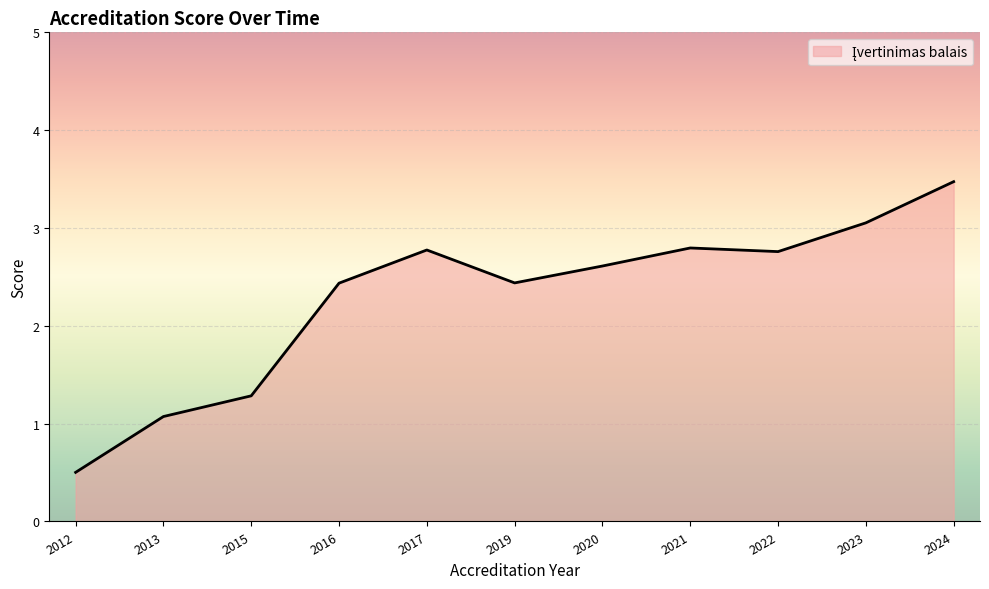

What is the difference between the maximum and minimum values?

3.0